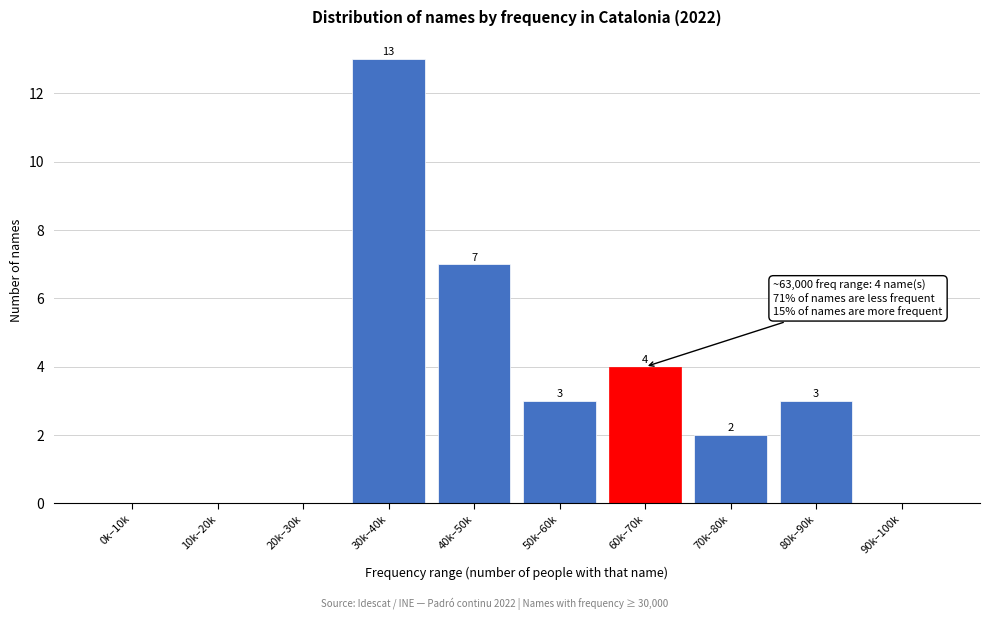

Reading left to right, what are all the values shown in this chart?

0k–10k=0	10k–20k=0	20k–30k=0	30k–40k=13	40k–50k=7	50k–60k=3	60k–70k=4	70k–80k=2	80k–90k=3	90k–100k=0